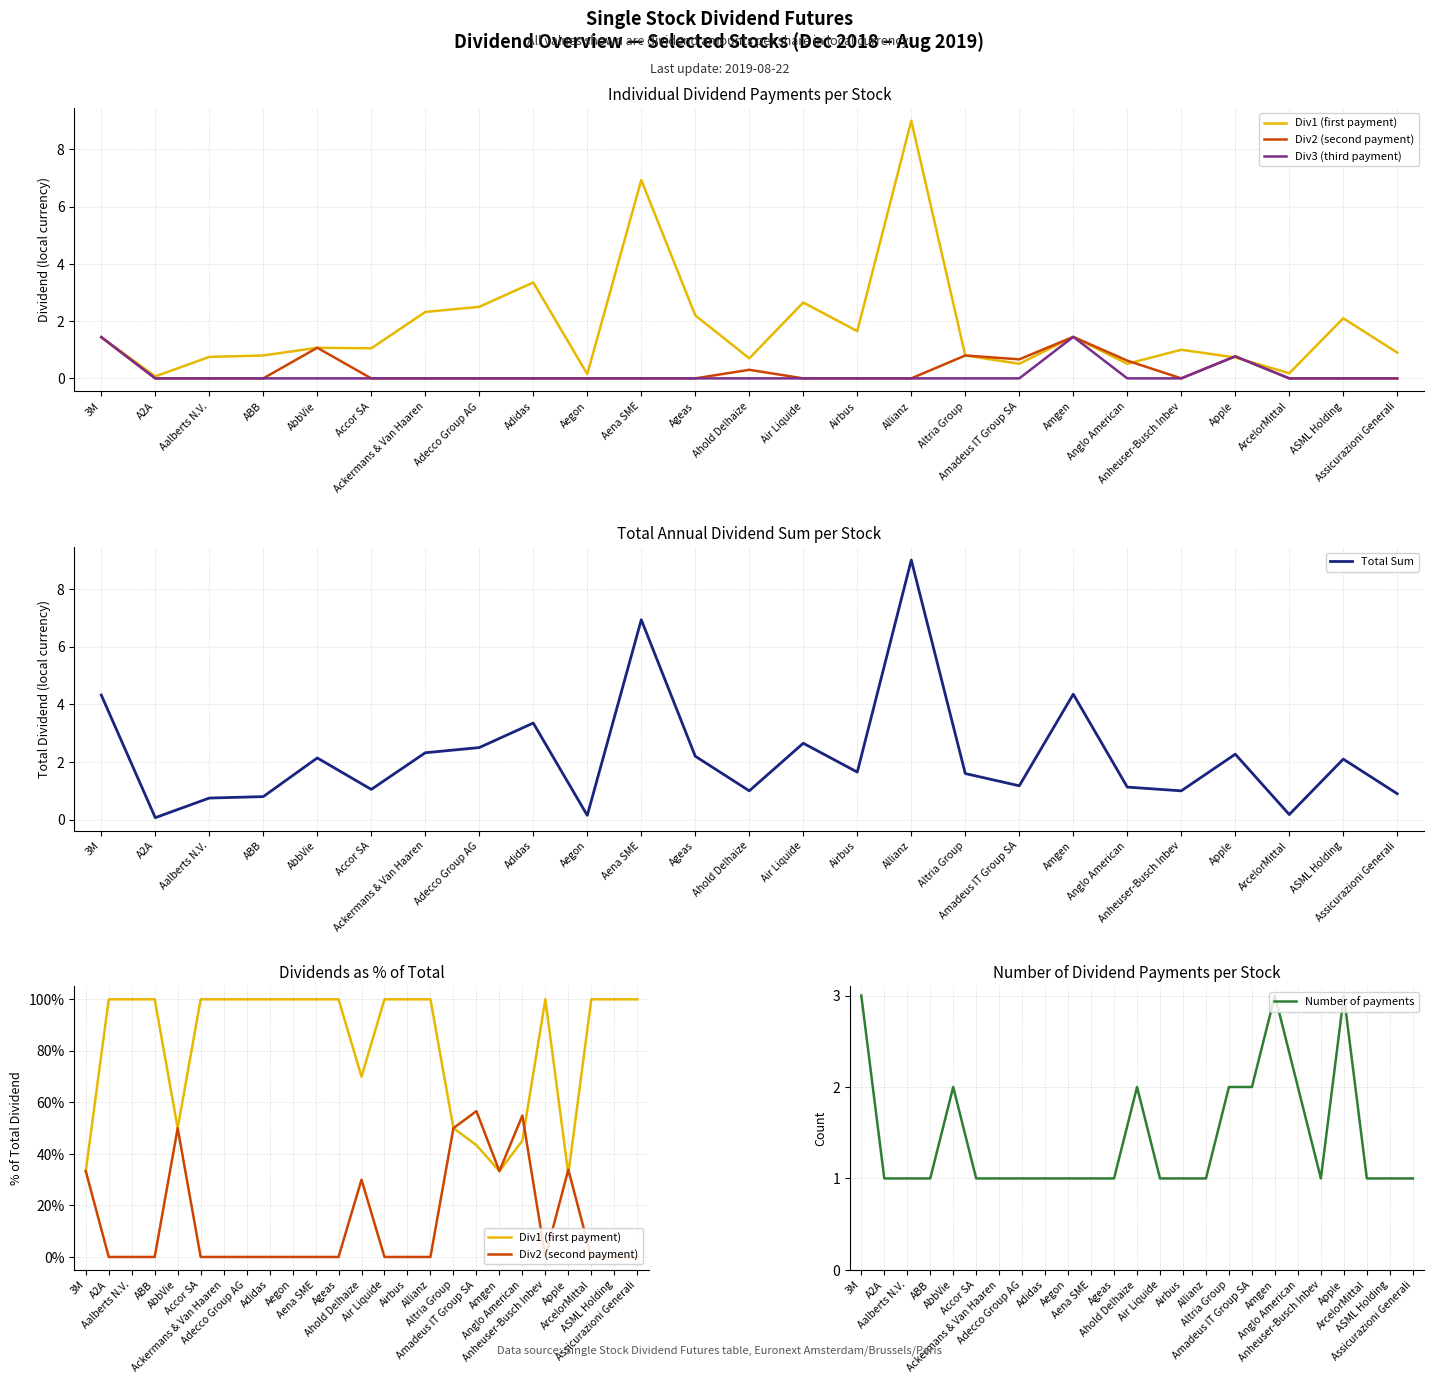

What is the value of the Div2 (second payment) point at the 13th from the left?

30.0